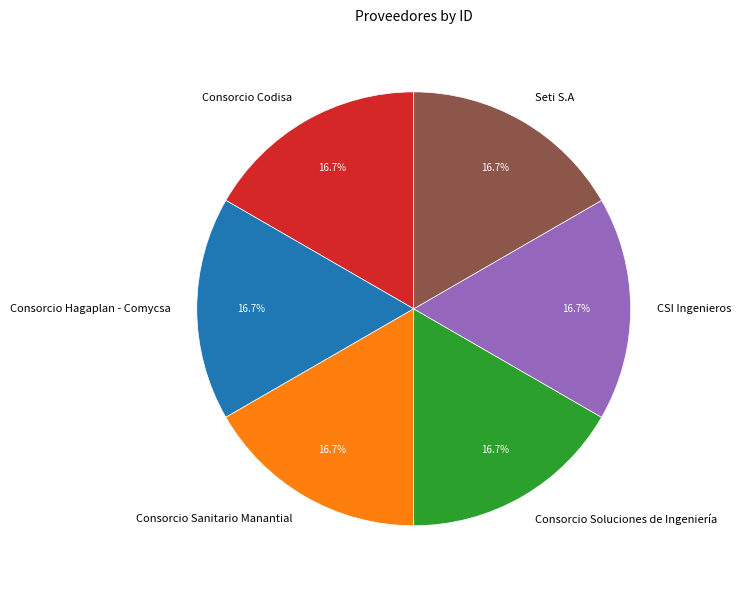

Count the number of slices in the pie.

6